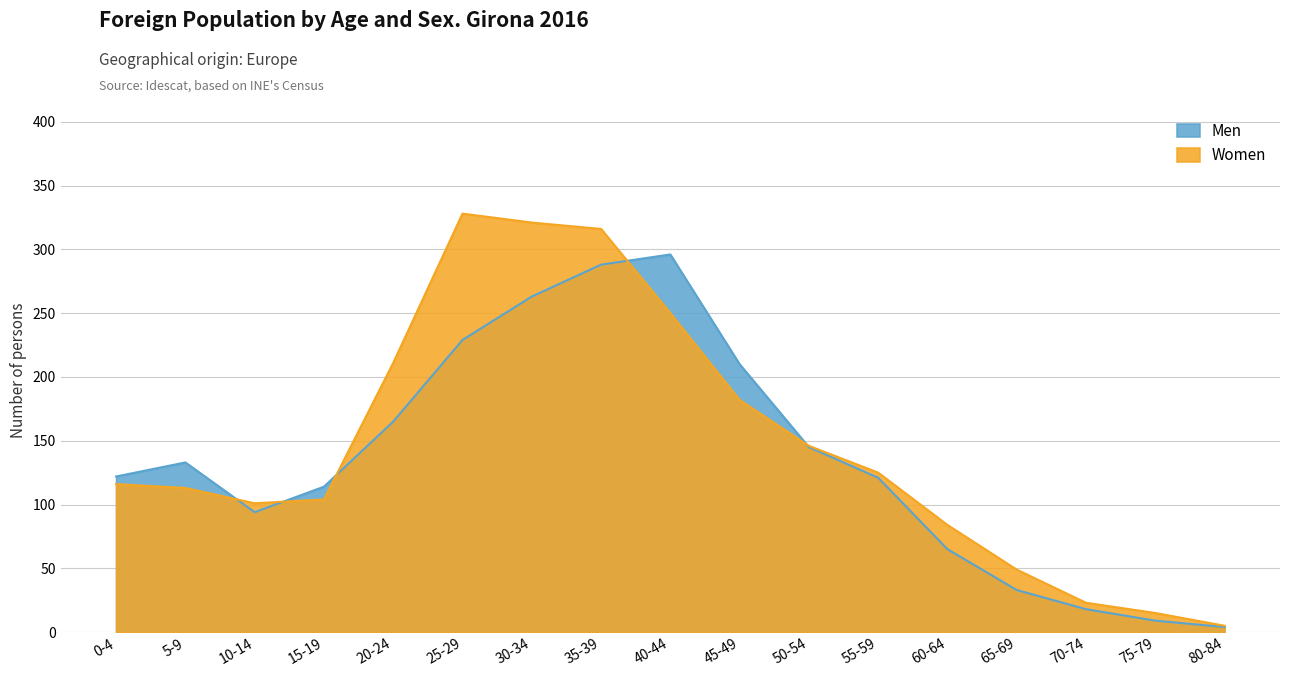

Reading right to left, list all the values displayed in this chart.

Men: 80-84=4	75-79=9	70-74=18	65-69=33	60-64=65	55-59=121	50-54=145	45-49=210	40-44=296	35-39=288	30-34=263	25-29=229	20-24=165	15-19=114	10-14=94	5-9=133	0-4=122
Women: 80-84=5	75-79=15	70-74=23	65-69=49	60-64=84	55-59=125	50-54=146	45-49=182	40-44=250	35-39=316	30-34=321	25-29=328	20-24=211	15-19=104	10-14=101	5-9=113	0-4=116